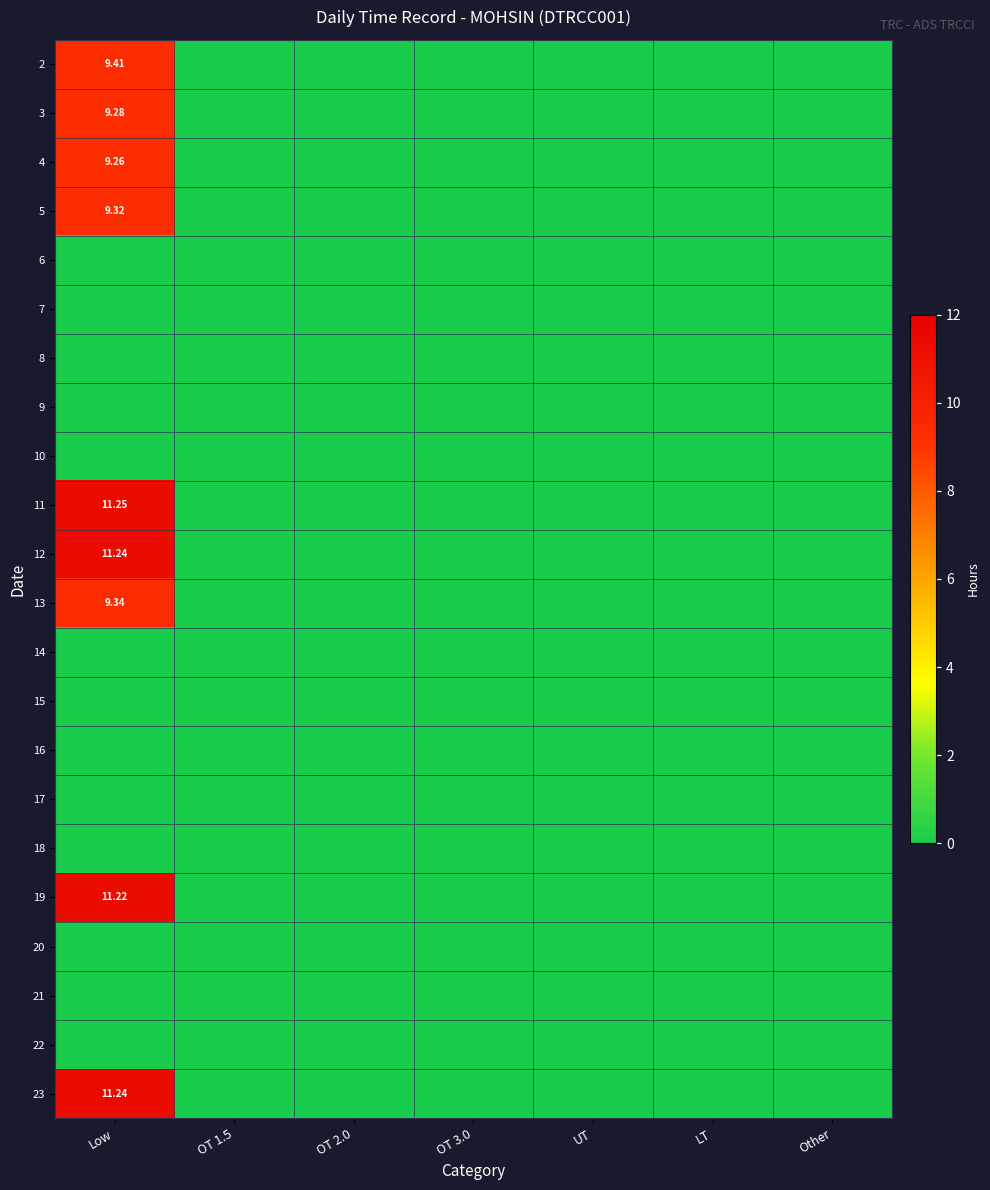

At which category is the sum across all series the highest?

Low